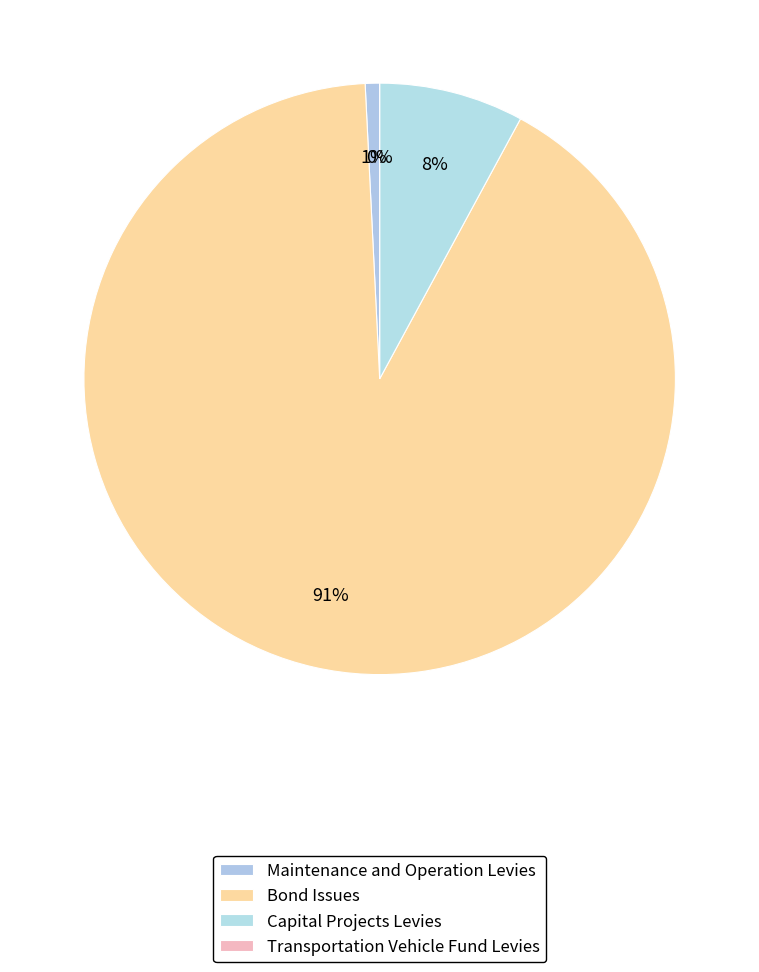

The Maintenance and Operation Levies slice represents 9% of the pie. True or false?

False